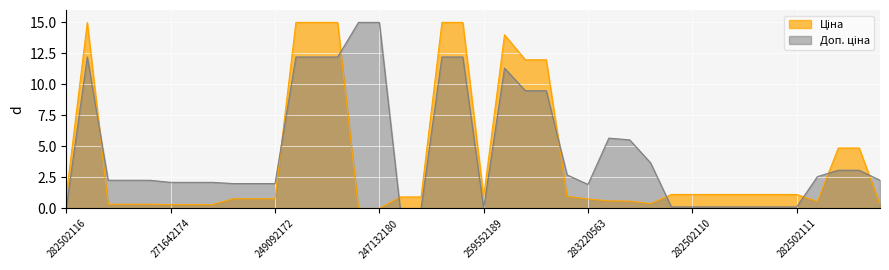

Is it true that Ціна equals 0.3 at 271642174?

True